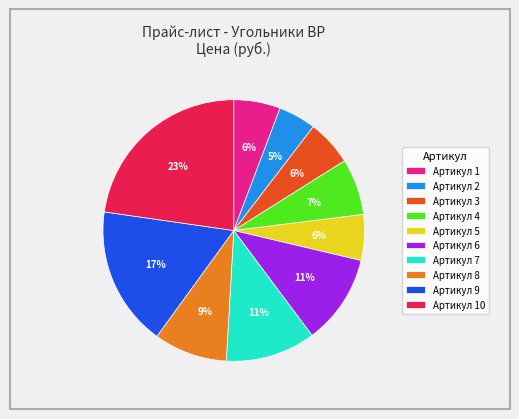

Is the sum of Артикул 6 and Артикул 2 greater than half?

No